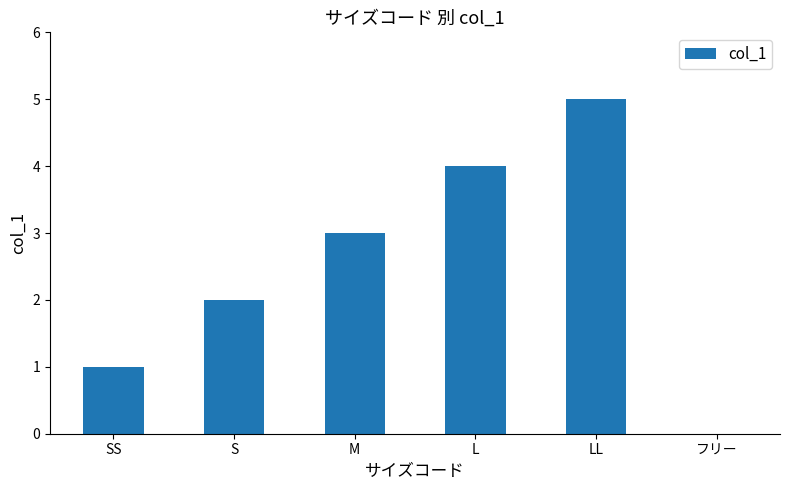

Is it true that the value at フリー is 0?

True